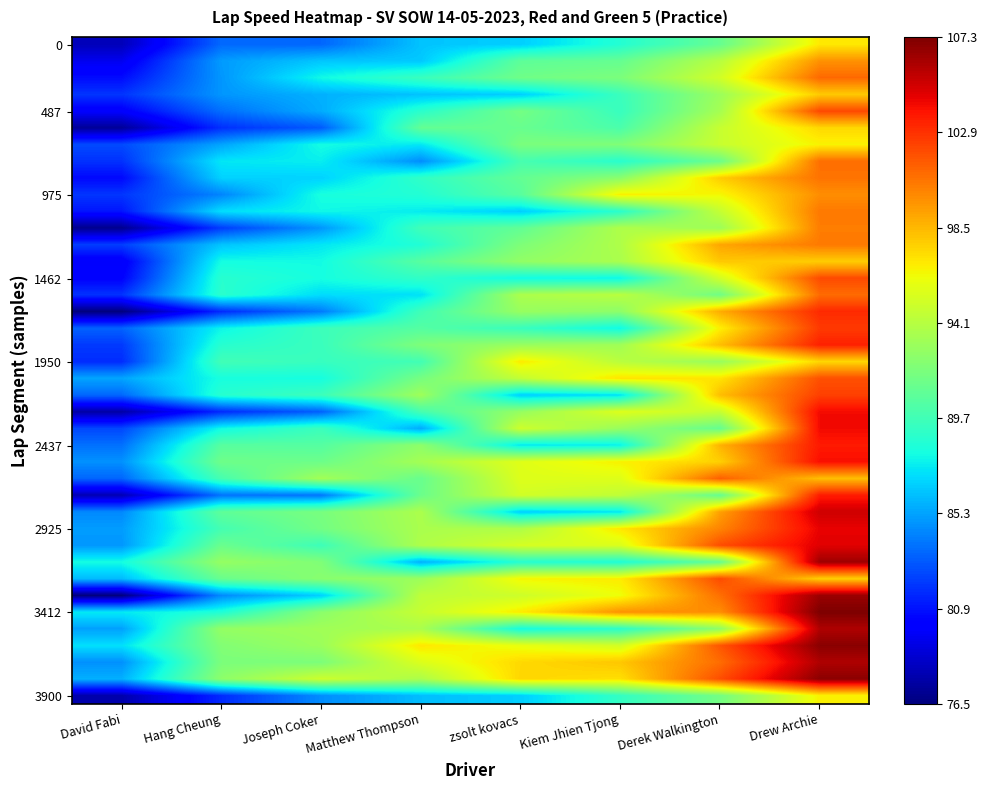

What is the greatest value displayed?

107.3